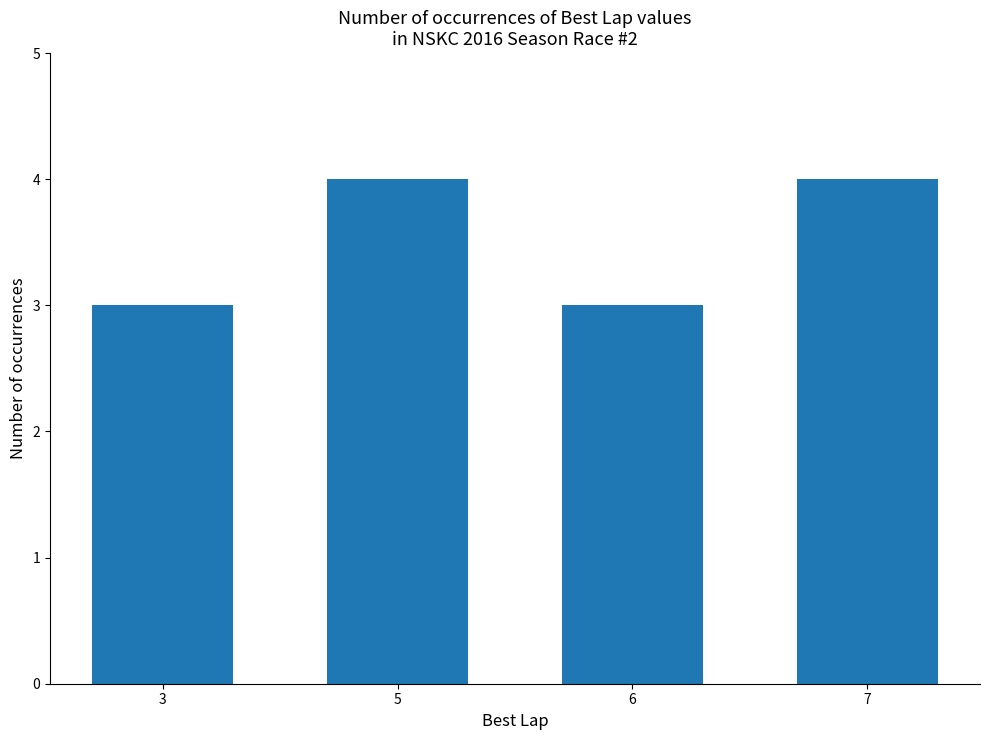

What is the difference between the maximum and minimum values?

1